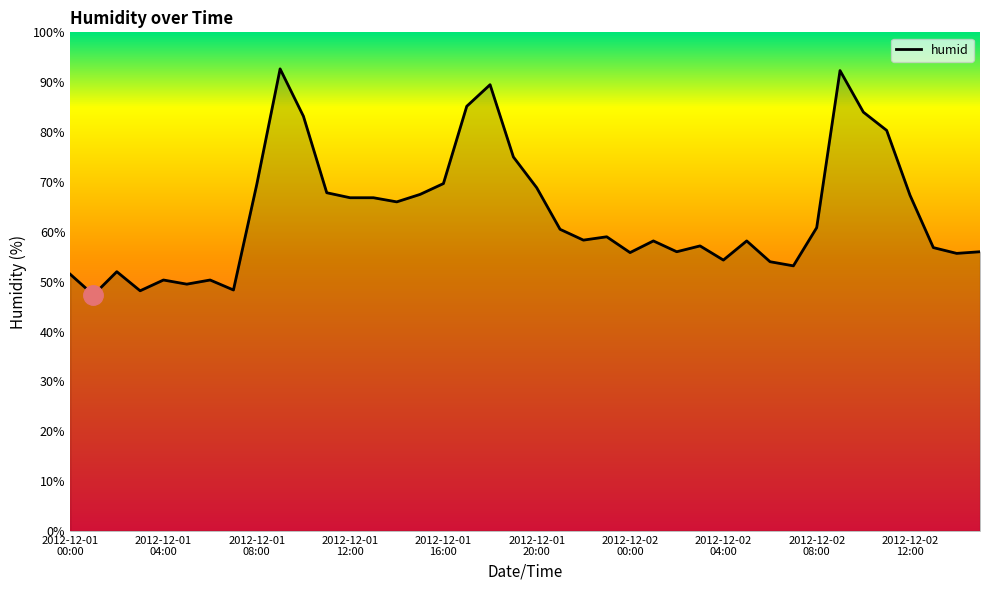

What is the greatest value displayed?

92.7